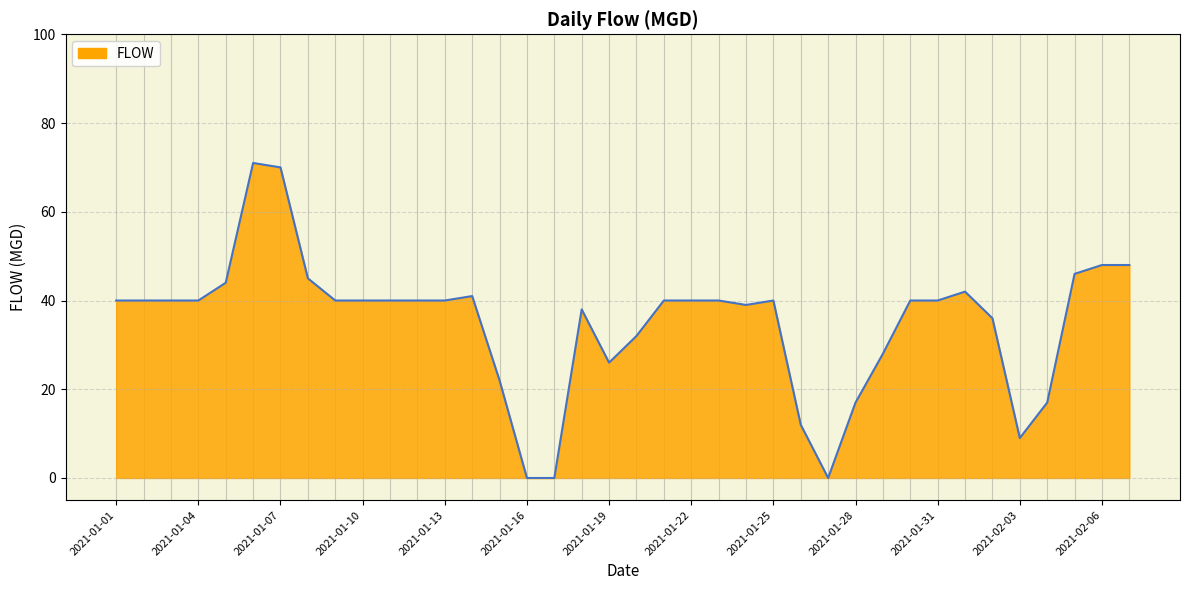

What is the maximum value shown in the chart?

71